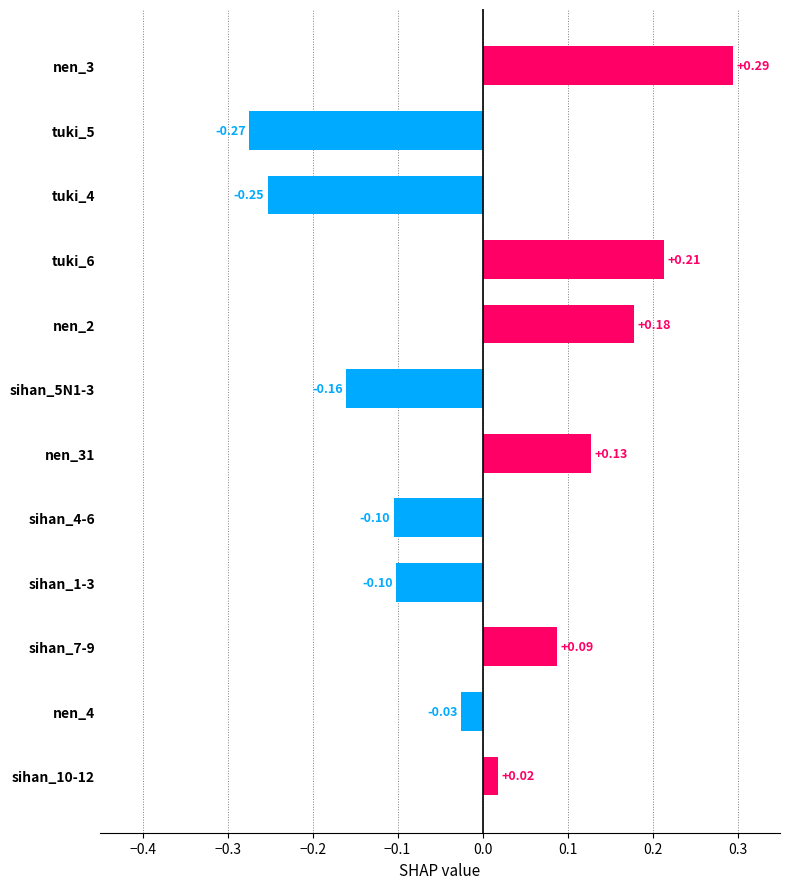

Which has a higher value, nen_4 or tuki_6?

tuki_6